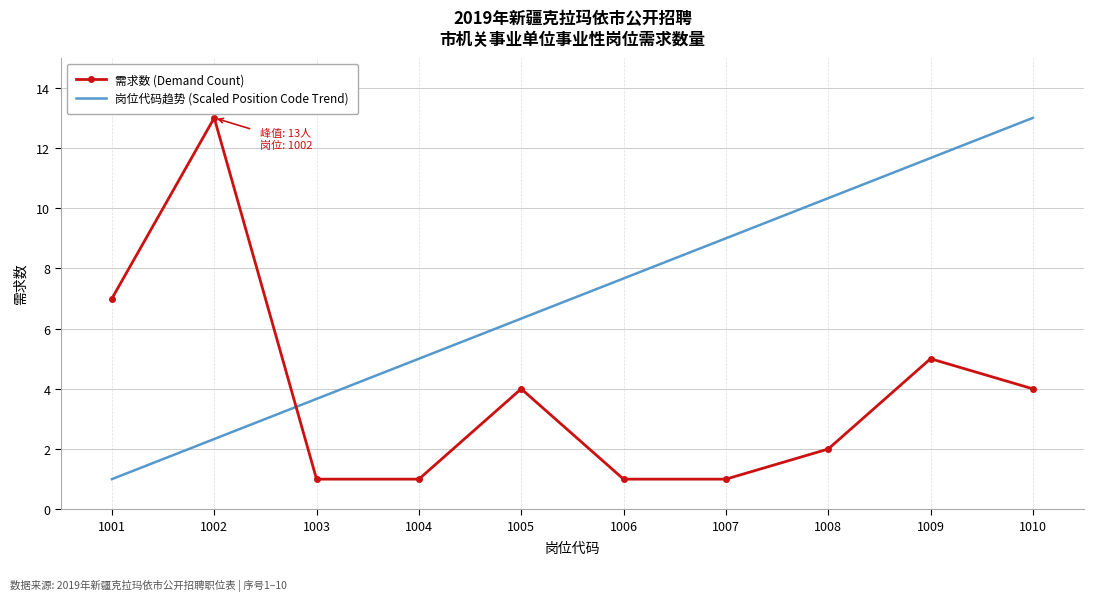

List the series in order of their overall mean, lowest first.

需求数 (Demand Count), 岗位代码趋势 (Scaled Position Code Trend)